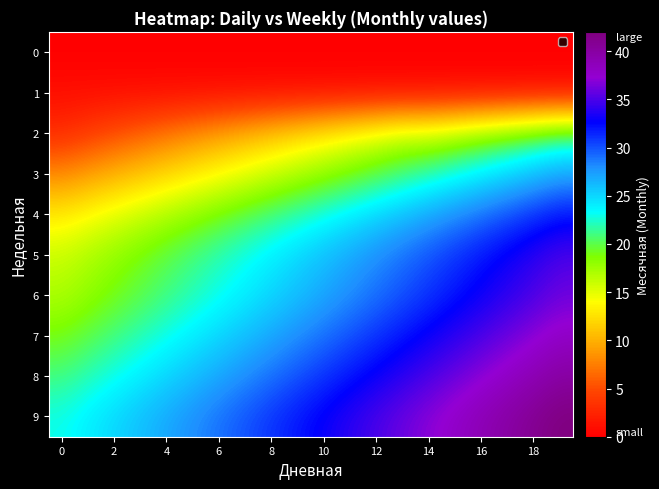

At which category is the sum across all series the highest?

19